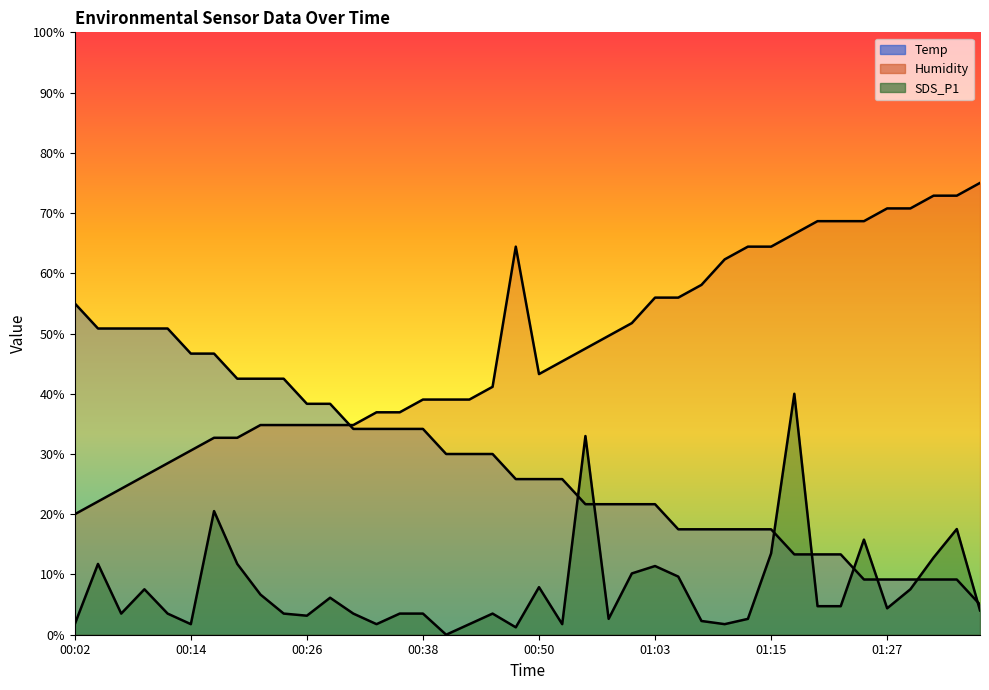

What is the sum of all Humidity values?

1921.2